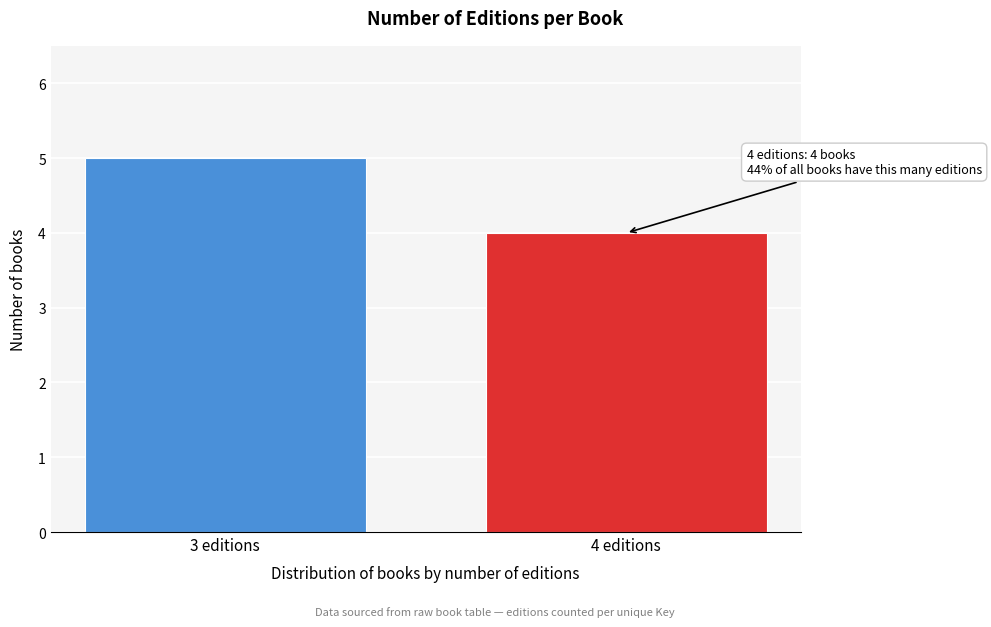

Reading right to left, what are all the values shown in this chart?

4 editions=4	3 editions=5